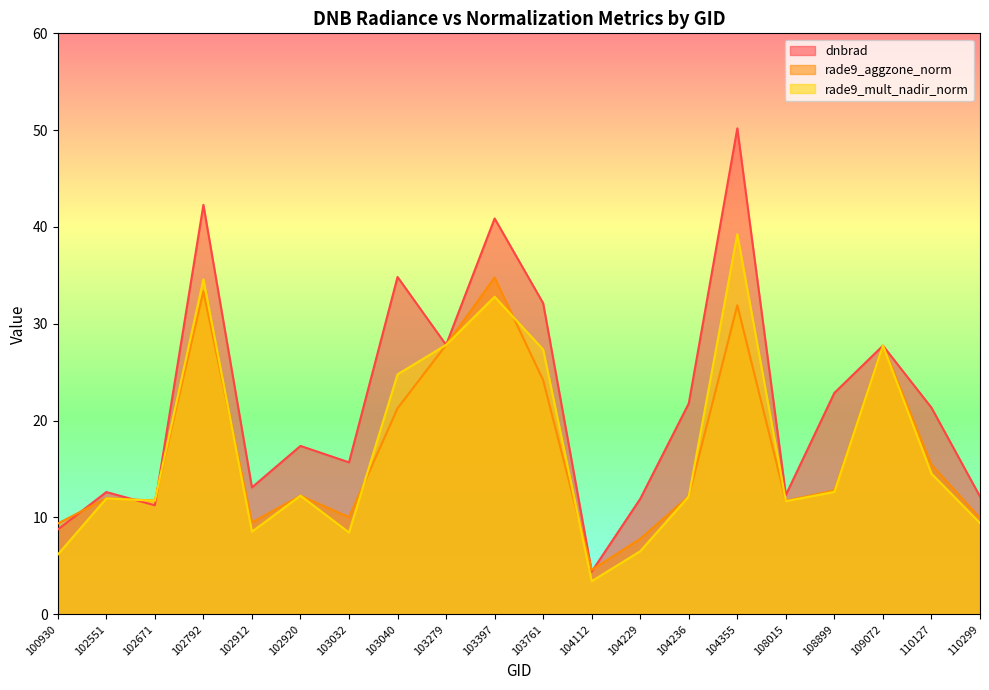

The dnbrad series shows 64.9 at 103397. True or false?

False